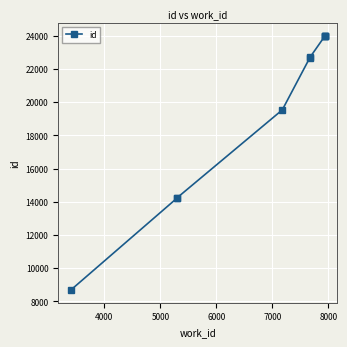

What is the difference between the second highest and second lowest values?

9768